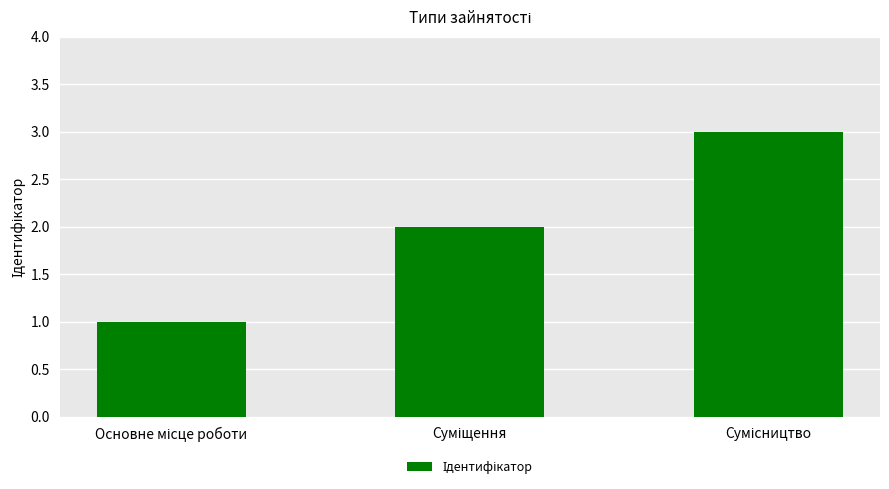

What is the sum of all values?

6